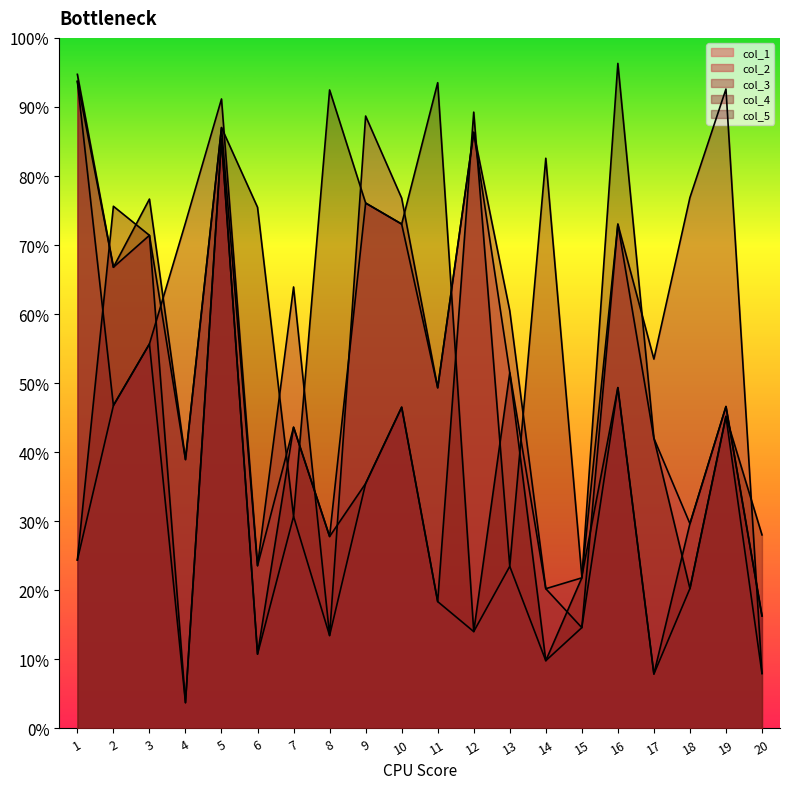

Reading right to left, extract all data points from this chart.

col_1: 20=0.1	19=0.5	18=0.2	17=0.1	16=0.5	15=0.1	14=0.1	13=0.2	12=0.1	11=0.2	10=0.5	9=0.4	8=0.1	7=0.3	6=0.1	5=0.9	4=0.0	3=0.6	2=0.5	1=0.2
col_2: 20=0.2	19=0.5	18=0.3	17=0.4	16=0.7	15=0.2	14=0.2	13=0.5	12=0.9	11=0.5	10=0.7	9=0.8	8=0.3	7=0.4	6=0.2	5=0.9	4=0.4	3=0.7	2=0.7	1=0.9
col_3: 20=0.1	19=0.9	18=0.8	17=0.5	16=0.7	15=0.1	14=0.2	13=0.6	12=0.9	11=0.5	10=0.8	9=0.9	8=0.1	7=0.6	6=0.2	5=0.9	4=0.7	3=0.6	2=0.5	1=0.9
col_4: 20=0.2	19=0.5	18=0.3	17=0.1	16=0.5	15=0.2	14=0.8	13=0.2	12=0.9	11=0.2	10=0.5	9=0.4	8=0.3	7=0.4	6=0.1	5=0.9	4=0.0	3=0.7	2=0.8	1=0.2
col_5: 20=0.3	19=0.5	18=0.2	17=0.4	16=1.0	15=0.2	14=0.1	13=0.5	12=0.1	11=0.9	10=0.7	9=0.8	8=0.9	7=0.3	6=0.8	5=0.9	4=0.4	3=0.8	2=0.7	1=0.9